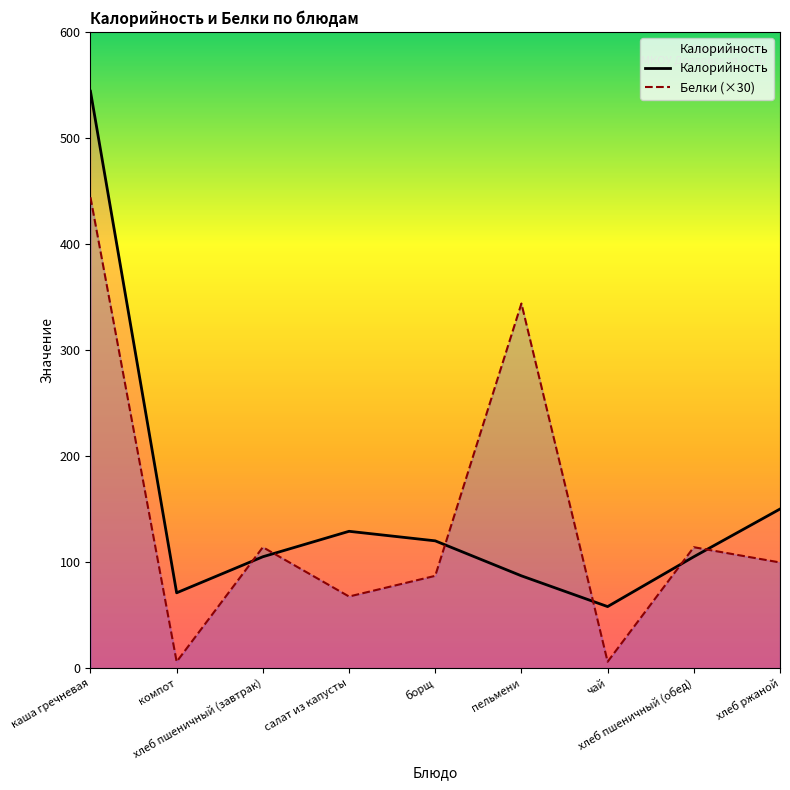

The Калорийность series shows 87.0 at пельмени. True or false?

True